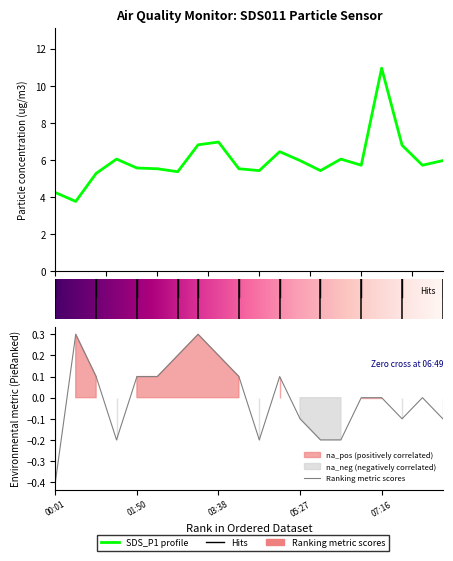

The Humidity series shows 0.1 at 02:44. True or false?

False